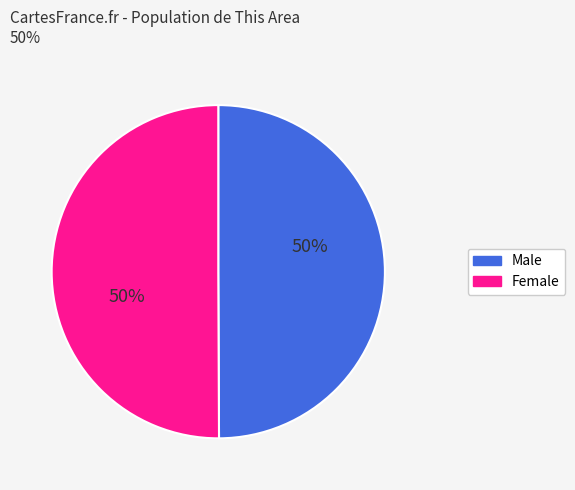

To the nearest percent, what is the combined percentage of Female and Male?

100%